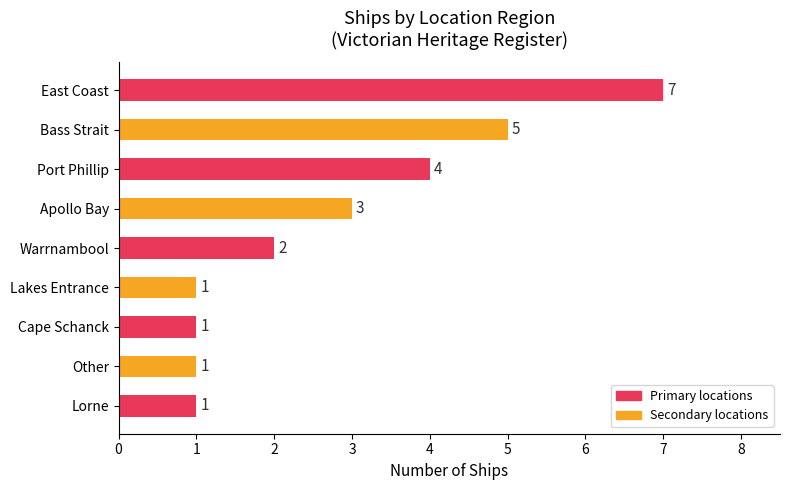

Which has a higher value, Lakes Entrance or East Coast?

East Coast